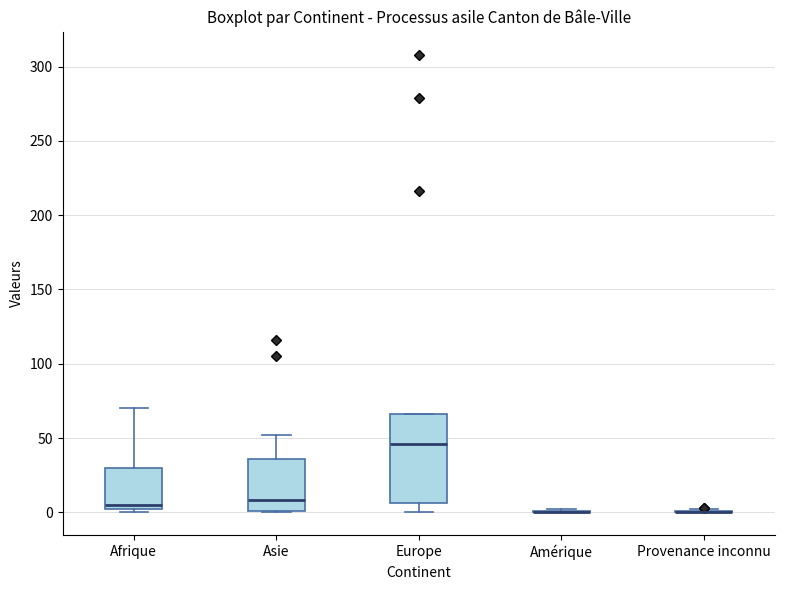

Reading left to right, read every box against the y-axis: the position of its median line, the range the box covers, and the ends of its whiskers. The values are not printed on the chart, so give them approximately, as read against the axis.

Afrique: median 5, box 0 to 30, whiskers 0 (just below the box's lower edge) to 70
Asie: median 10, box 0 to 35, whiskers 0 to 50
Europe: median 45, box 5 to 65, whiskers 0 to 65
Amérique: box collapsed to a line at 0, whiskers 0 to 0
Provenance inconnu: box collapsed to a line at 0, whiskers 0 to 0